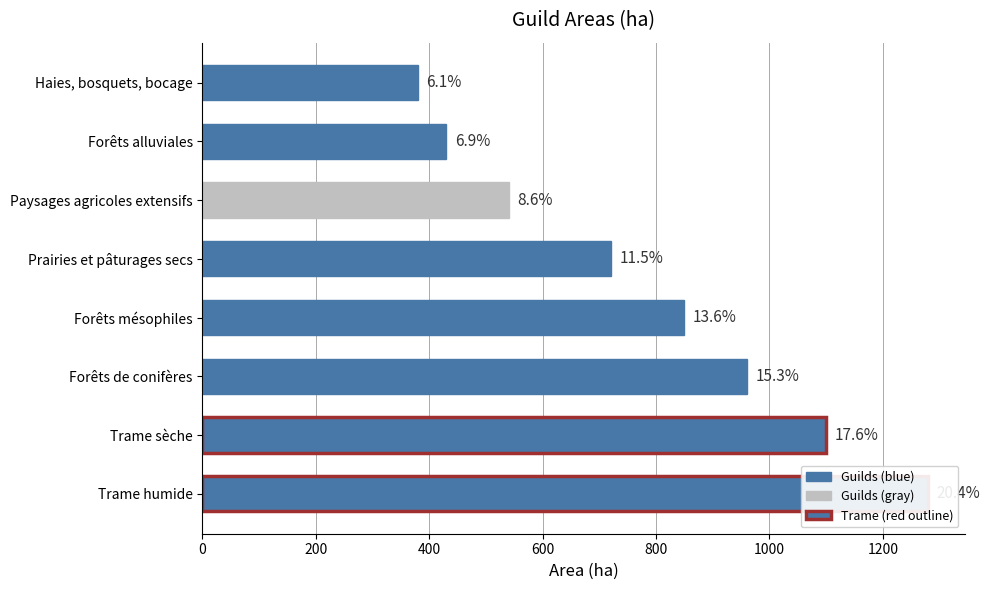

What is the average value?

782